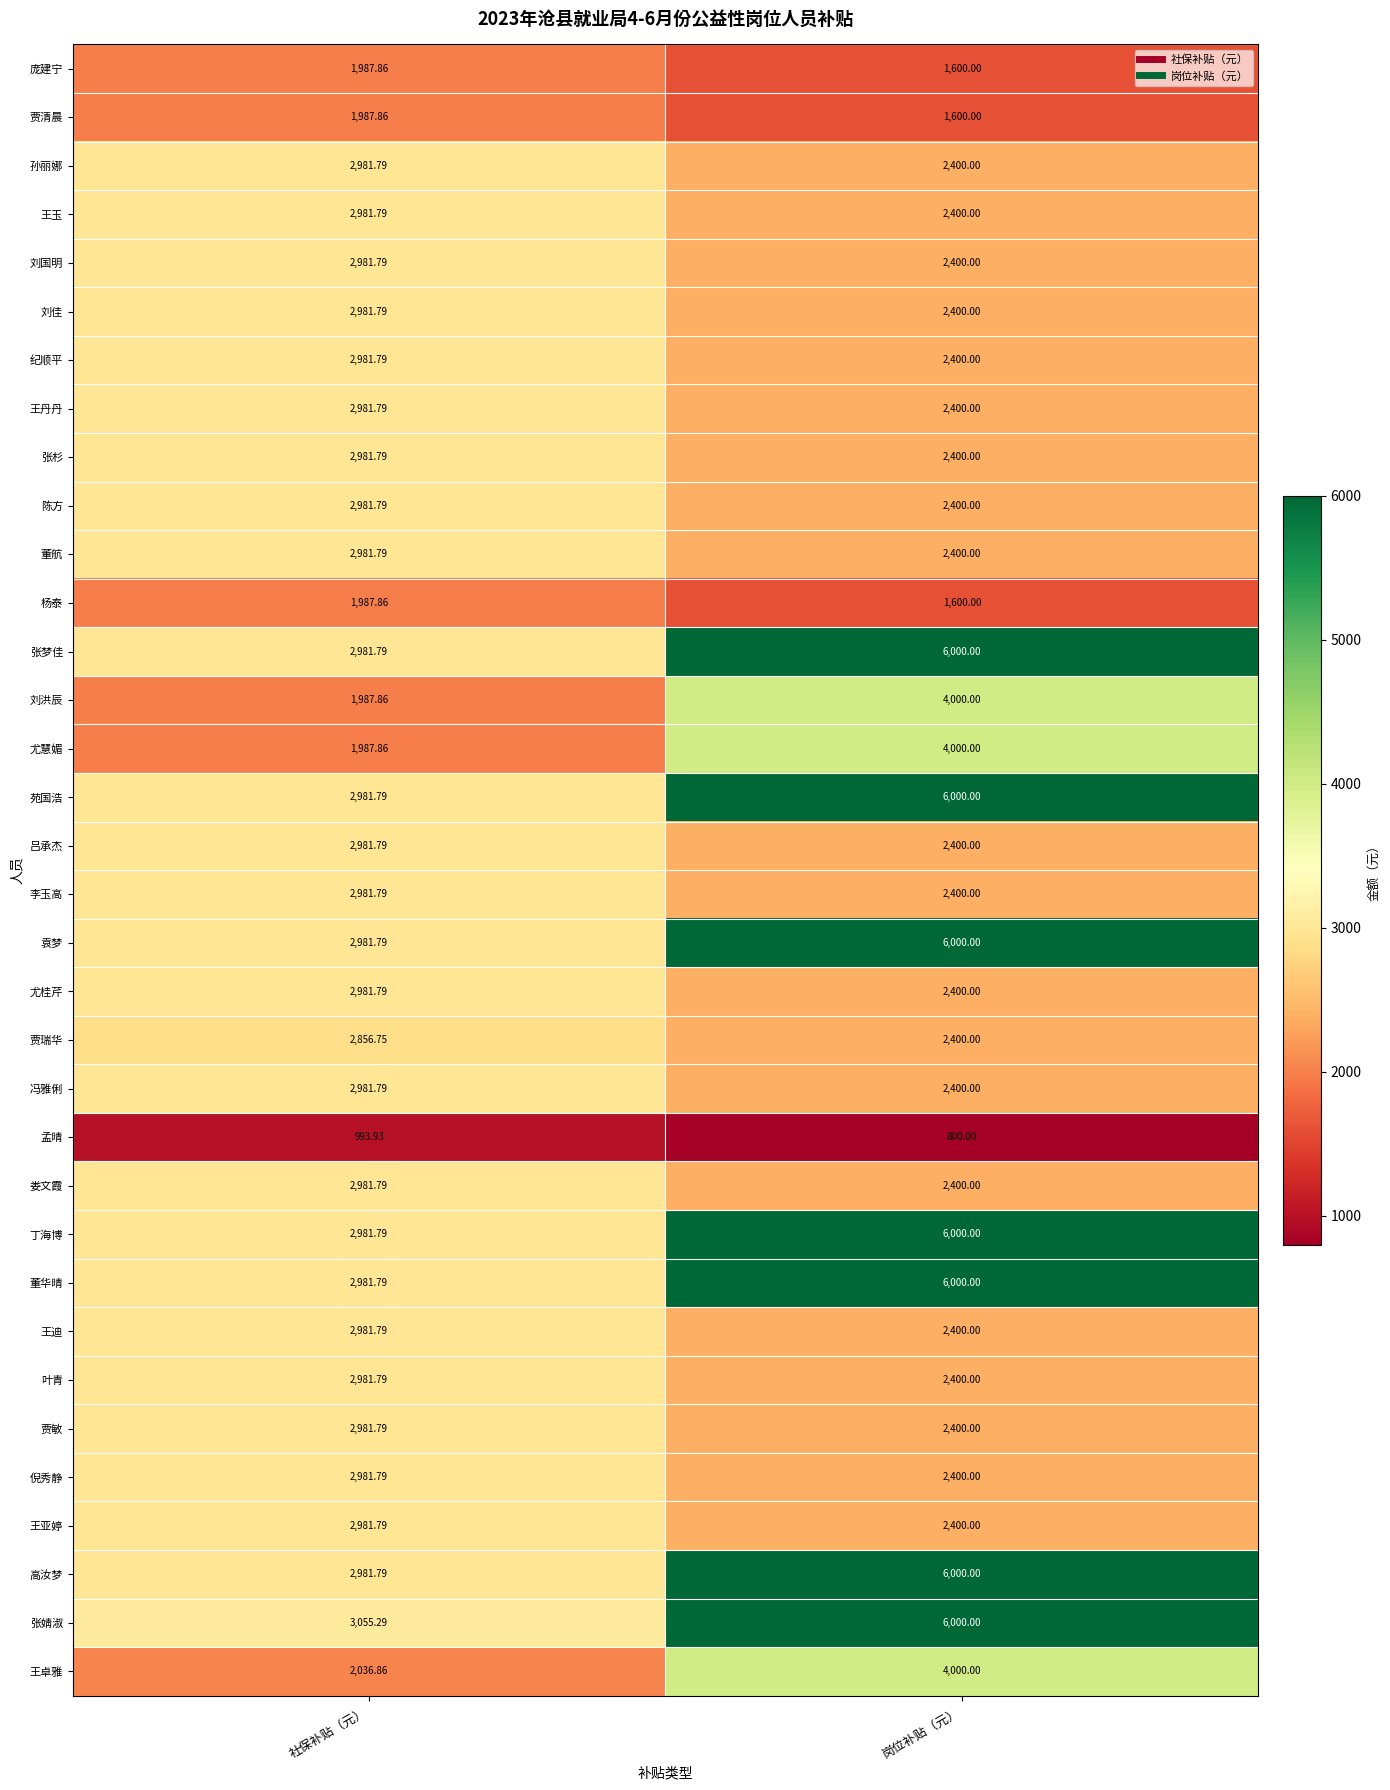

What is the spread (max minus min) of values at 岗位补贴（元）?

5200.0